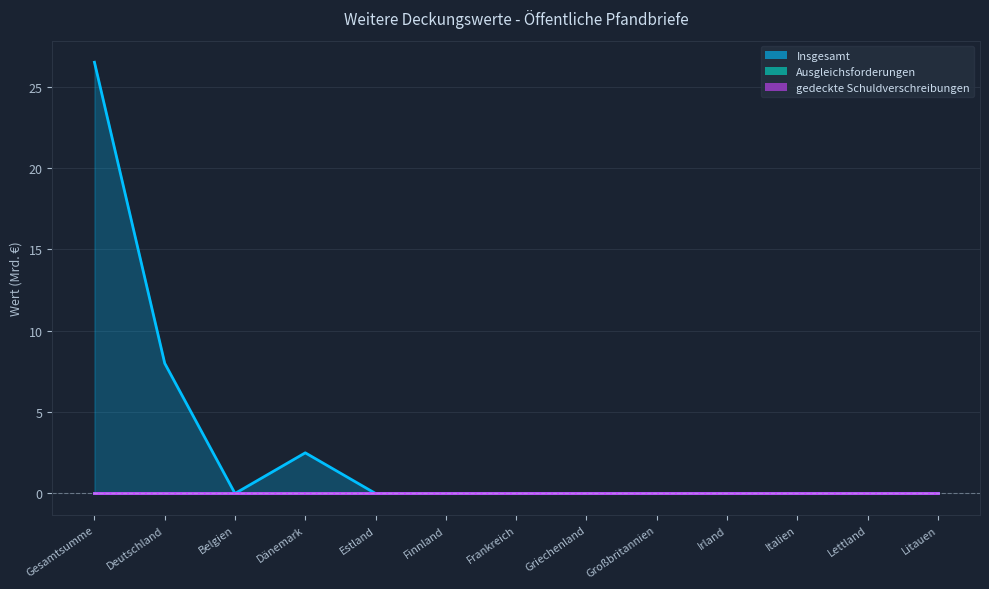

True or false: Ausgleichsforderungen has more than 2 points higher than both neighbors.

False